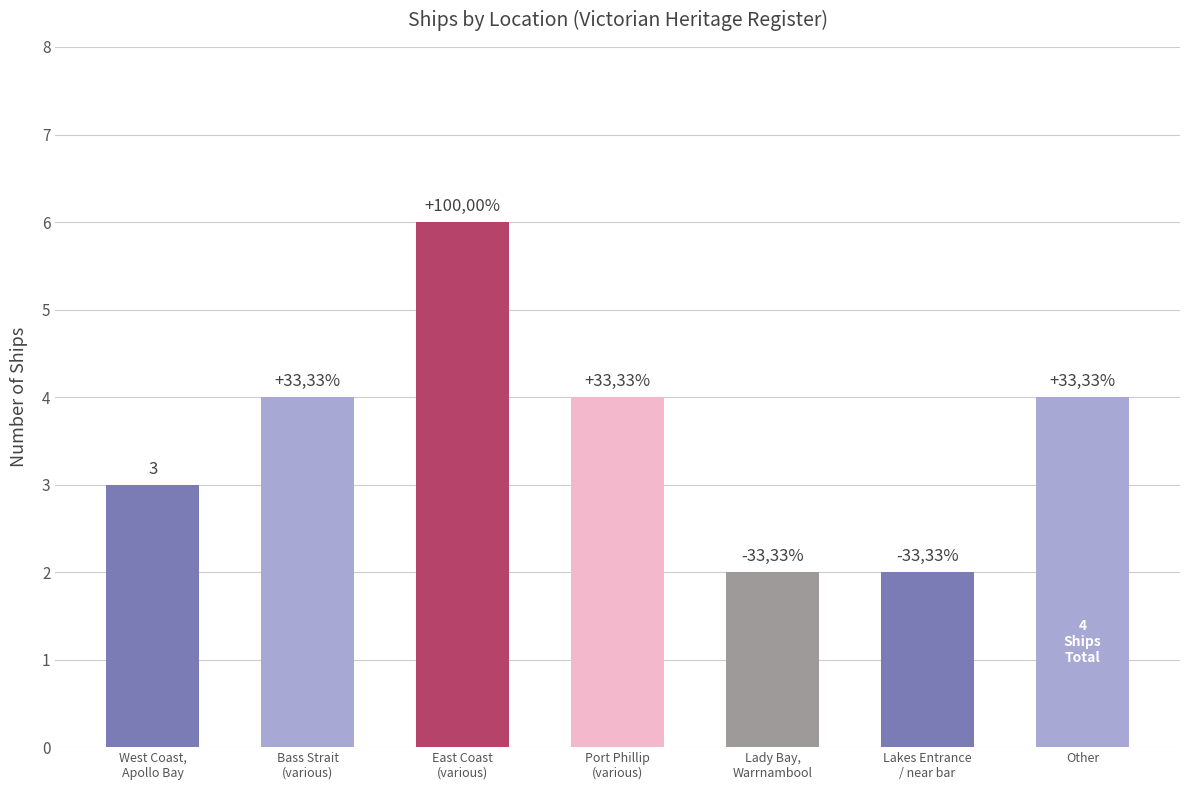

Is it true that the value at Lady Bay,
Warrnambool is 2?

True